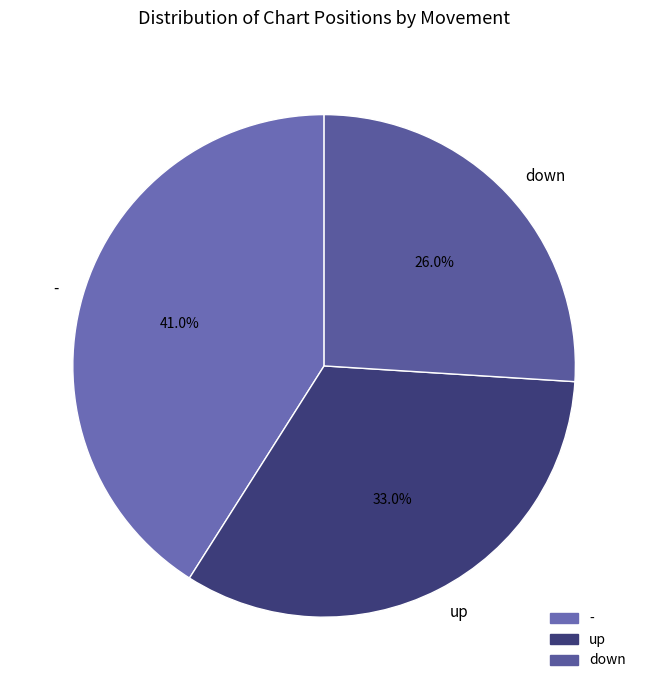

What portion of the pie excludes -?

59.0%